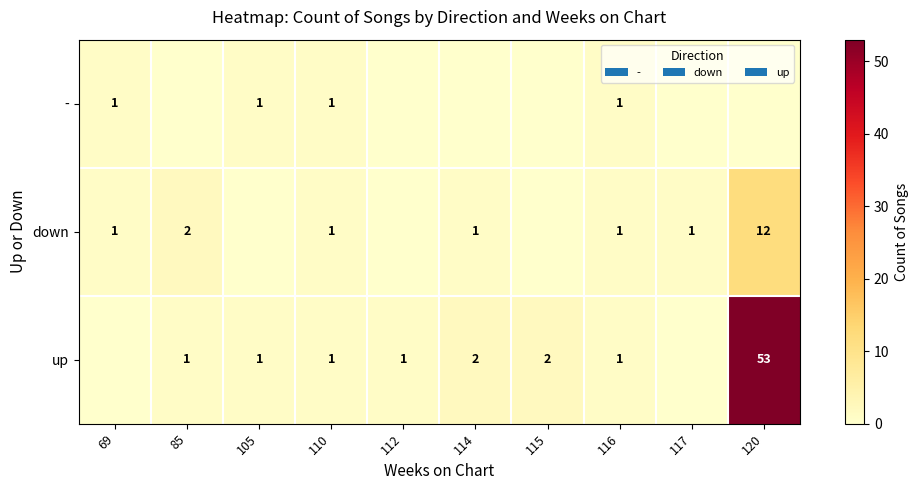

Is it true that up equals 1 at 110?

True